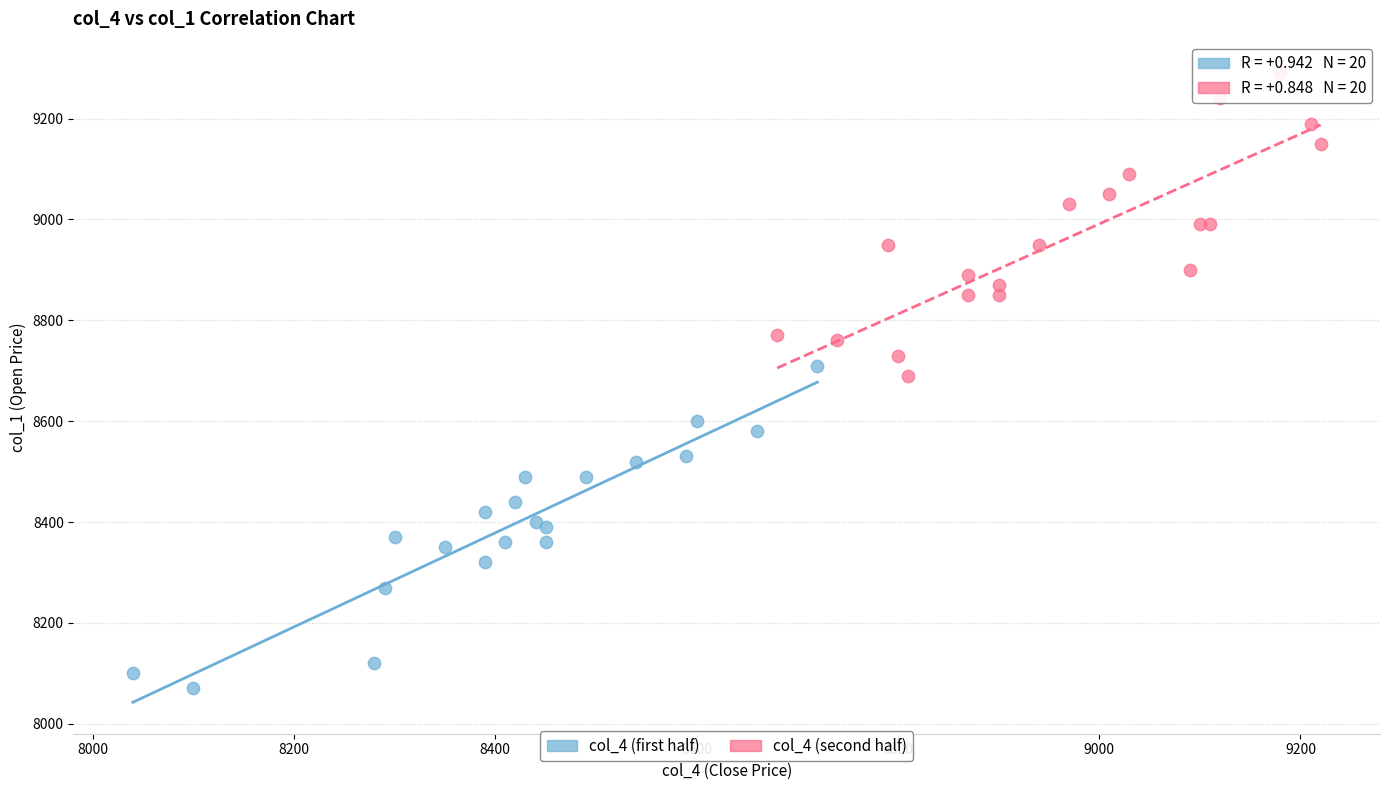

Which series reaches the maximum Y coordinate?

col_4 (second half)